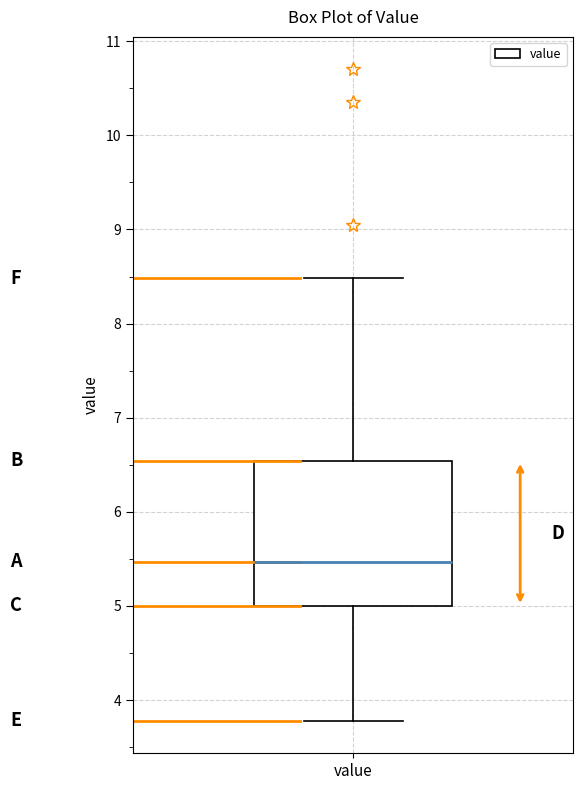

Transcribe this box plot: give where the median line is, the range the box spans, and where the two whiskers end, as read against the y-axis. The values are not printed on the chart, so give them approximately, as read against the axis.

median 5.5, box 5.0 to 6.5, whiskers 3.8 to 8.5